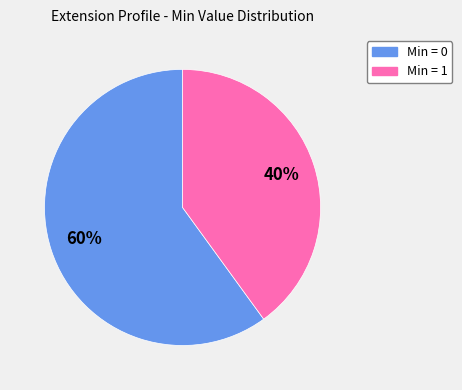

Is there any slice that represents more than half of the pie?

Yes